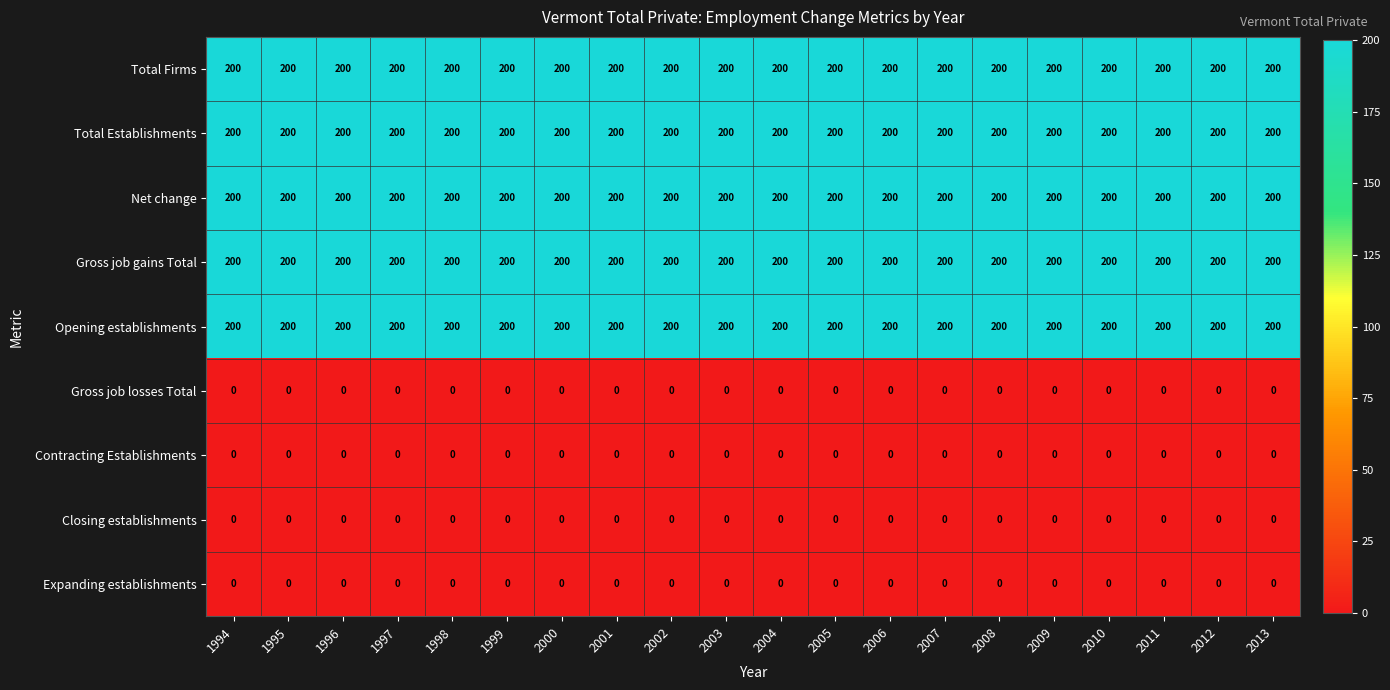

Read the Total Establishments value at 2005.

200